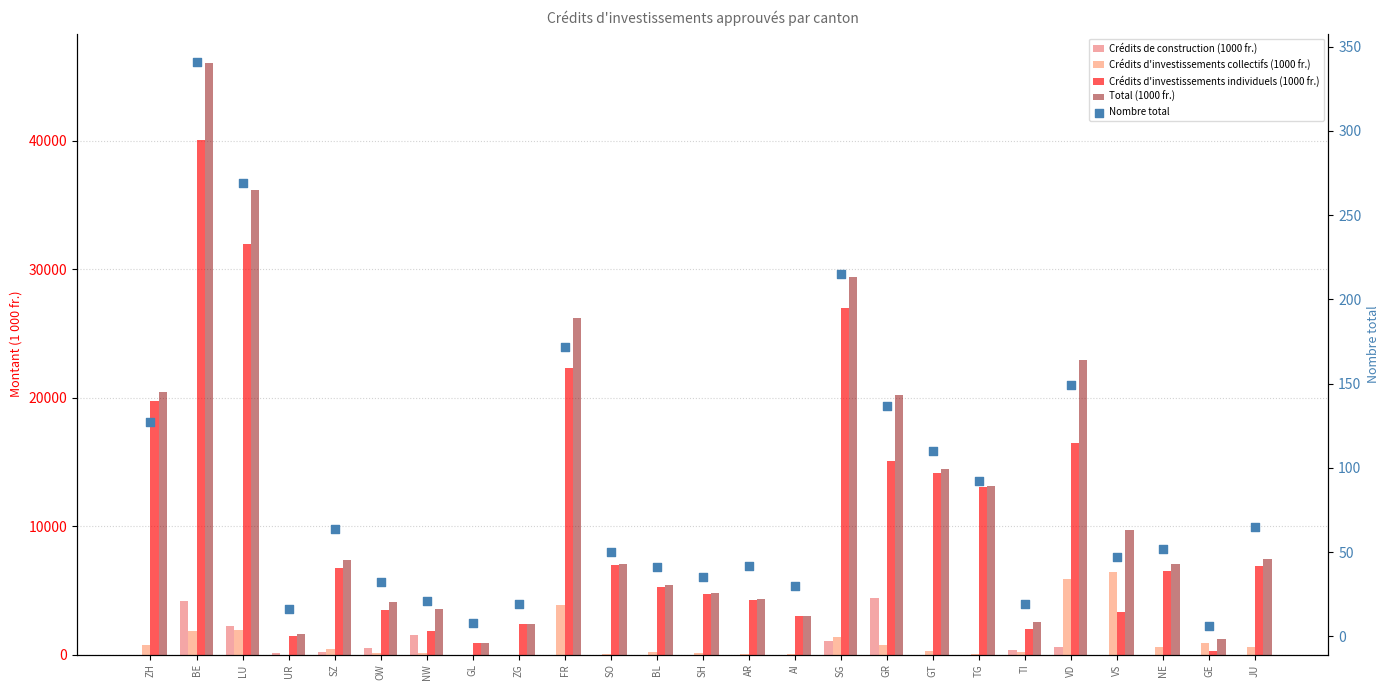

Which series contains the lowest Y value?

Crédits de construction (1000 fr.)